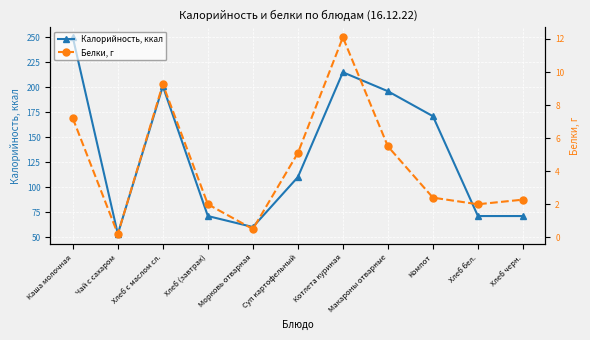

In Калорийность, ккал, how many points are higher than both neighbors (excluding endpoints)?

2